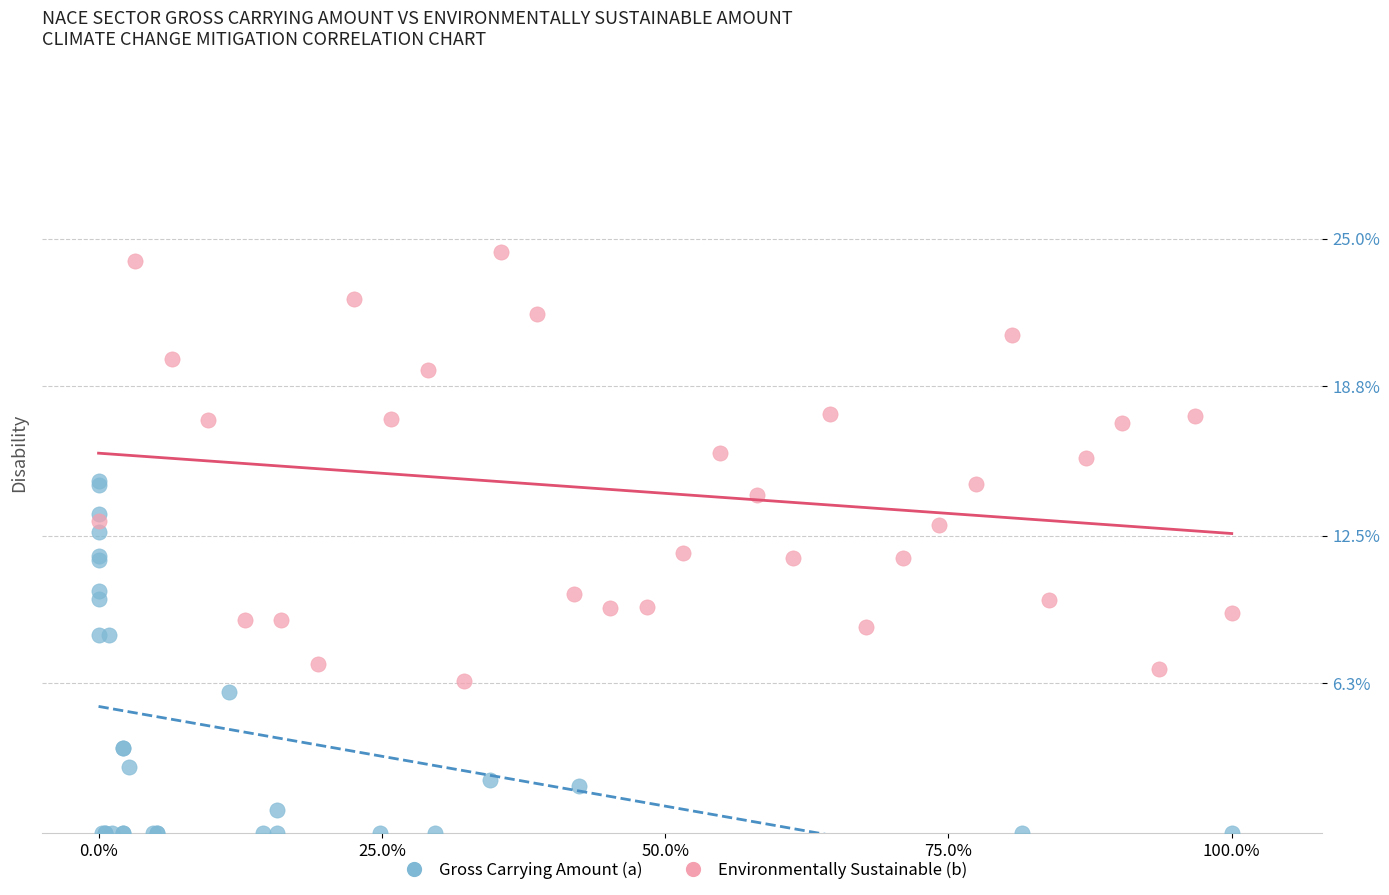

Which series has the largest Y range (max minus min)?

Environmentally Sustainable (b)